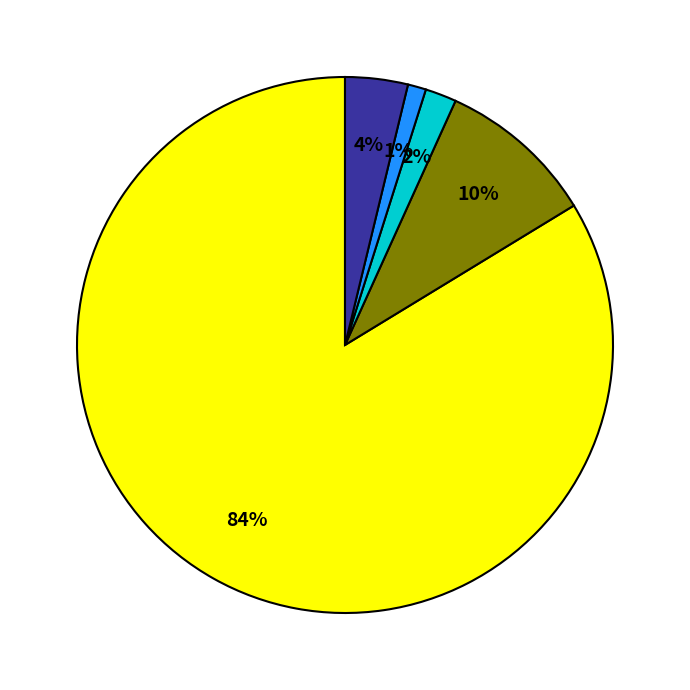

Is there any slice that represents more than half of the pie?

Yes